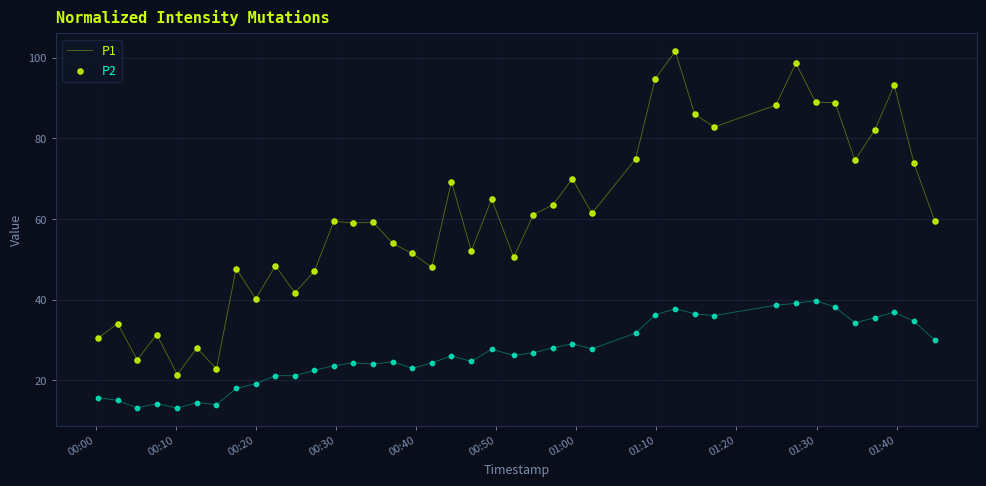

Which series has the widest spread of values?

P1